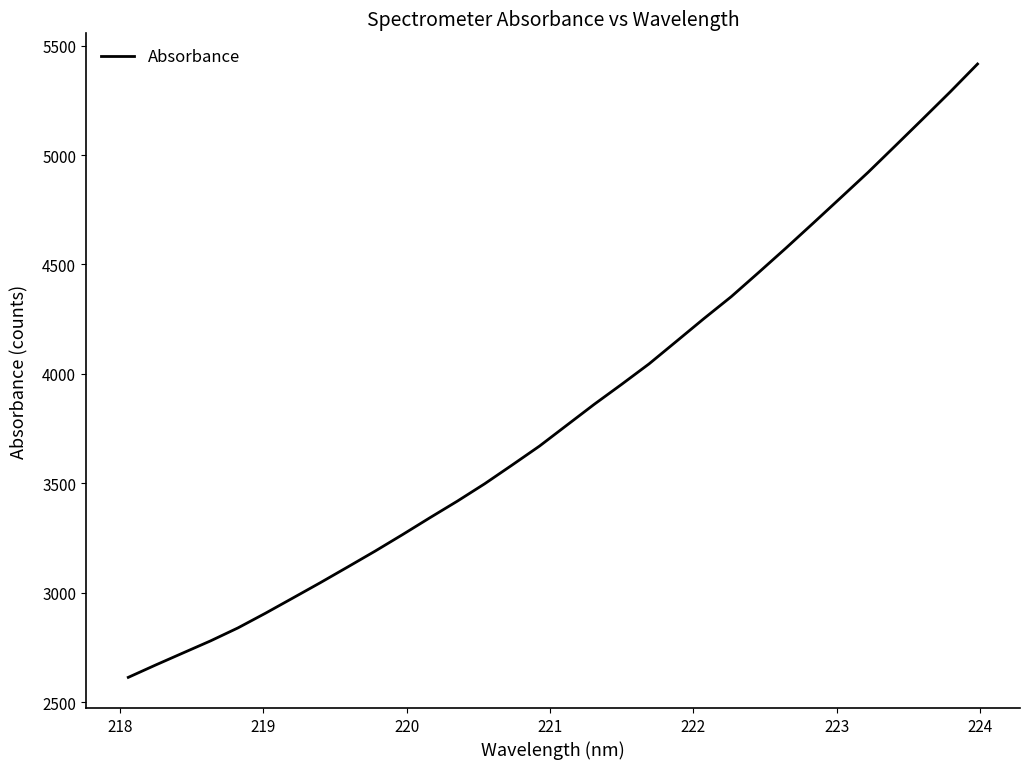

What is the greatest value displayed?

5416.1